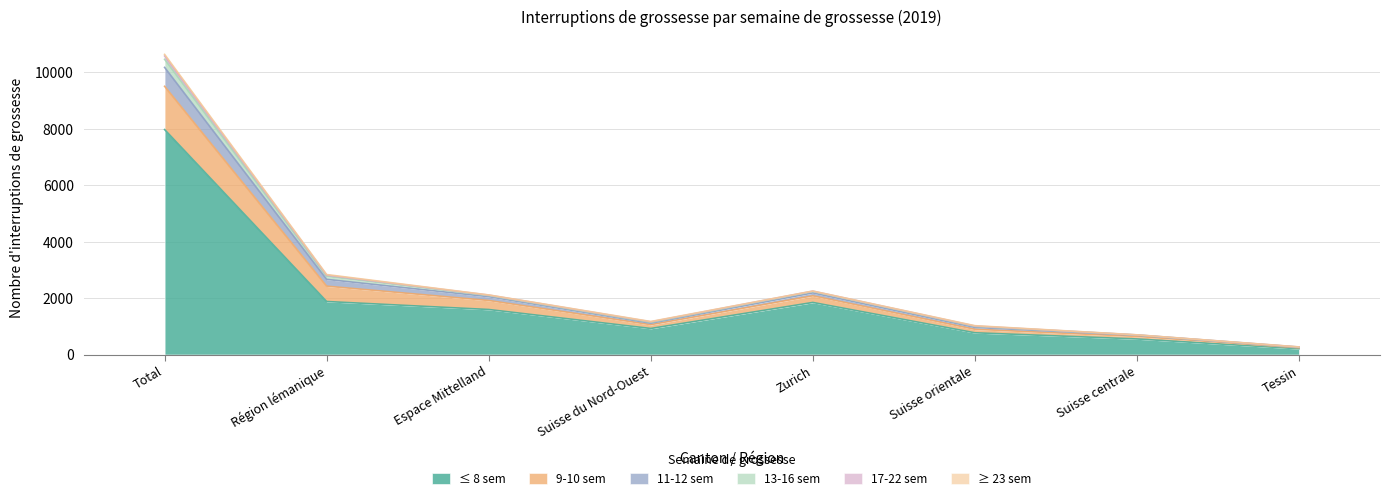

True or false: 17-22 sem has more than 1 points higher than both neighbors.

False